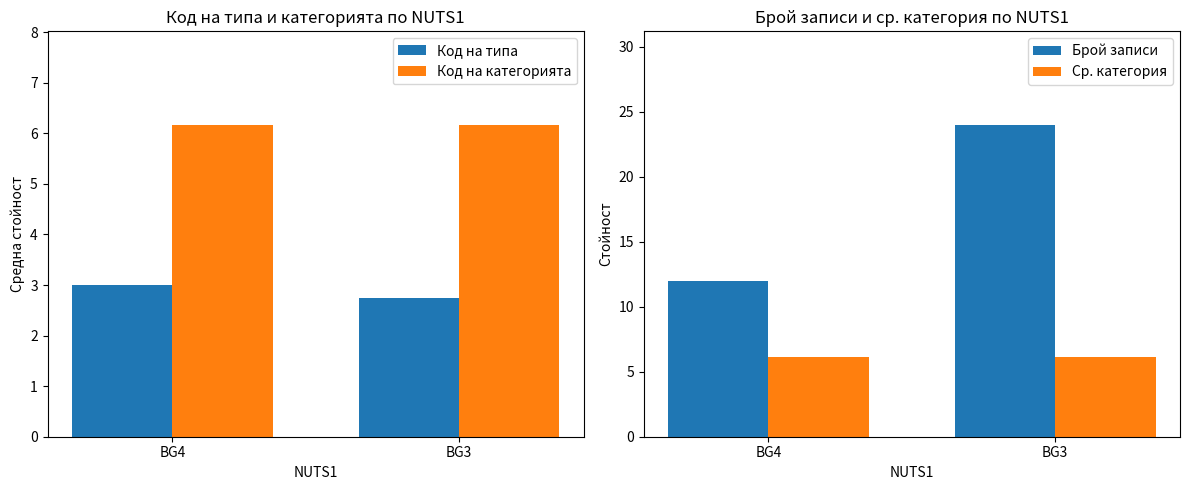

At which label is Код на категорията closest to 6?

BG4